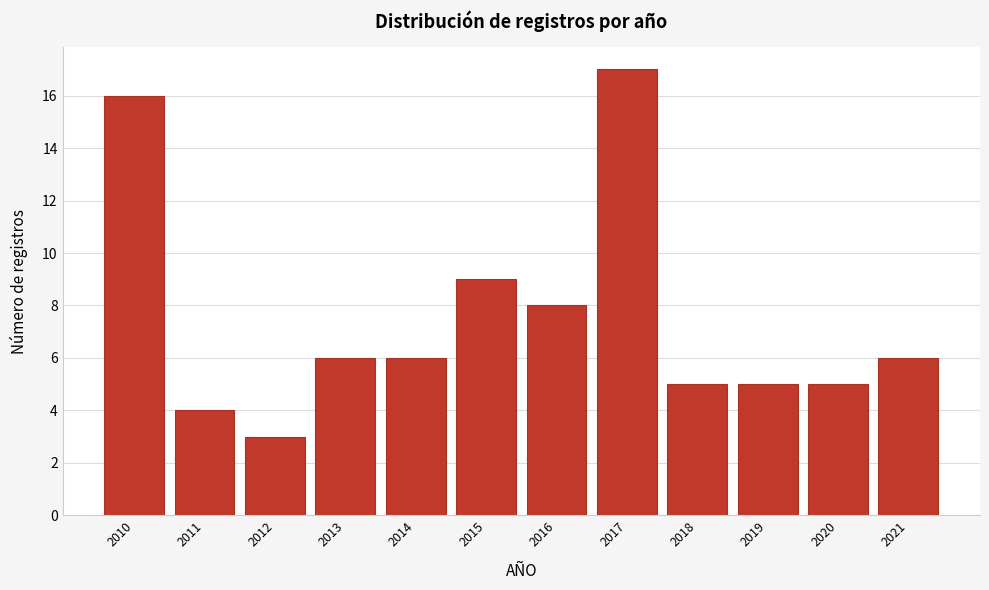

Reading left to right, extract all data points from this chart.

16	4	3	6	6	9	8	17	5	5	5	6